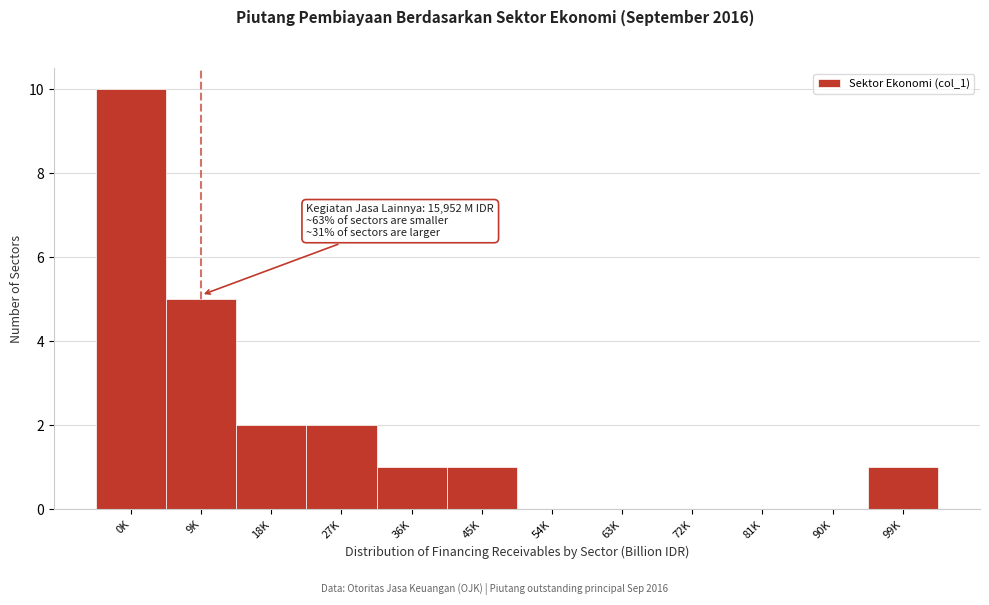

Reading left to right, list all the values displayed in this chart.

0K=10	9K=5	18K=2	27K=2	36K=1	45K=1	54K=0	63K=0	72K=0	81K=0	90K=0	99K=1